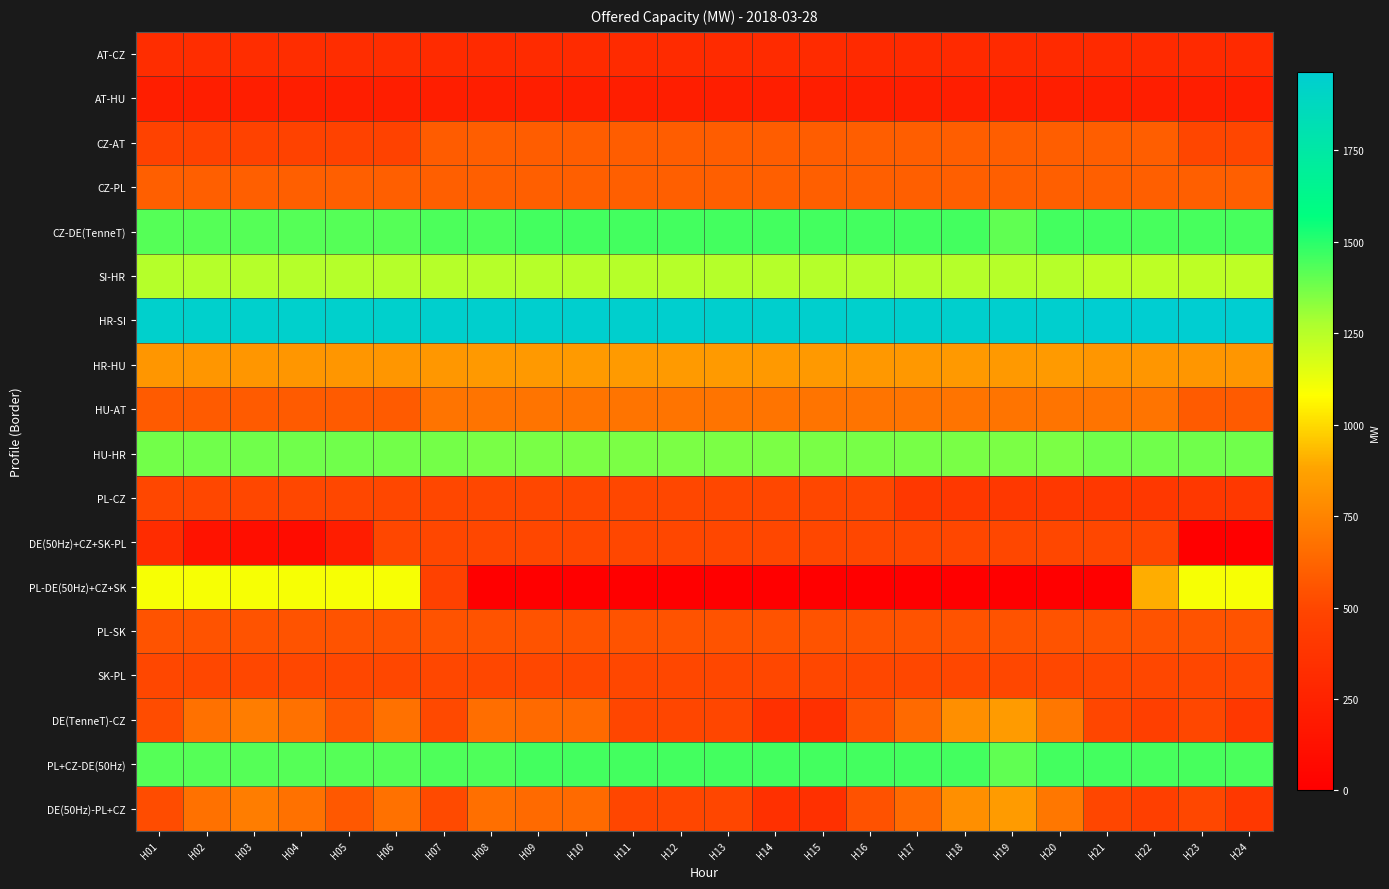

Which series has the largest total across all categories?

HR-SI